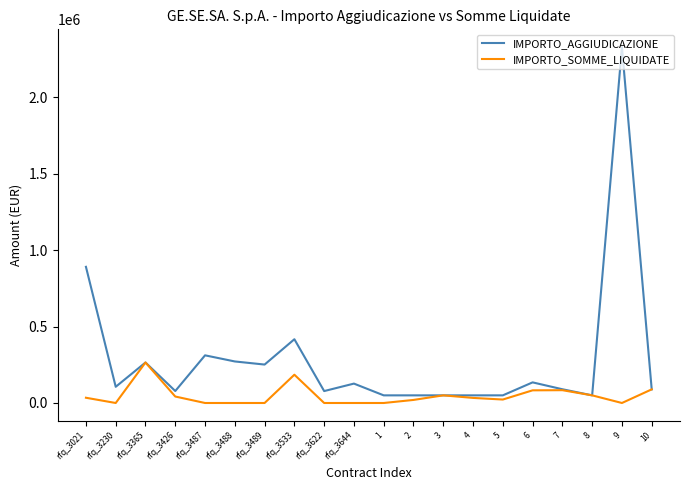

What is the sum of all IMPORTO_AGGIUDICAZIONE values?

5742719.3